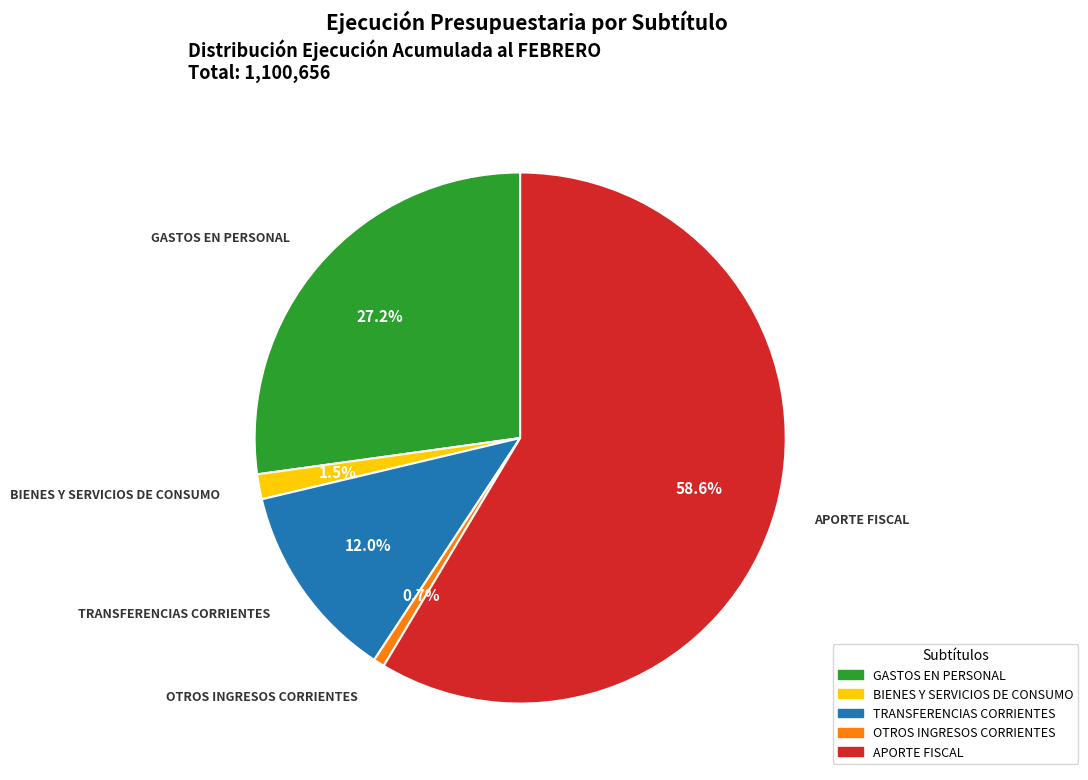

To the nearest percent, what is the combined percentage of APORTE FISCAL and TRANSFERENCIAS CORRIENTES?

71%